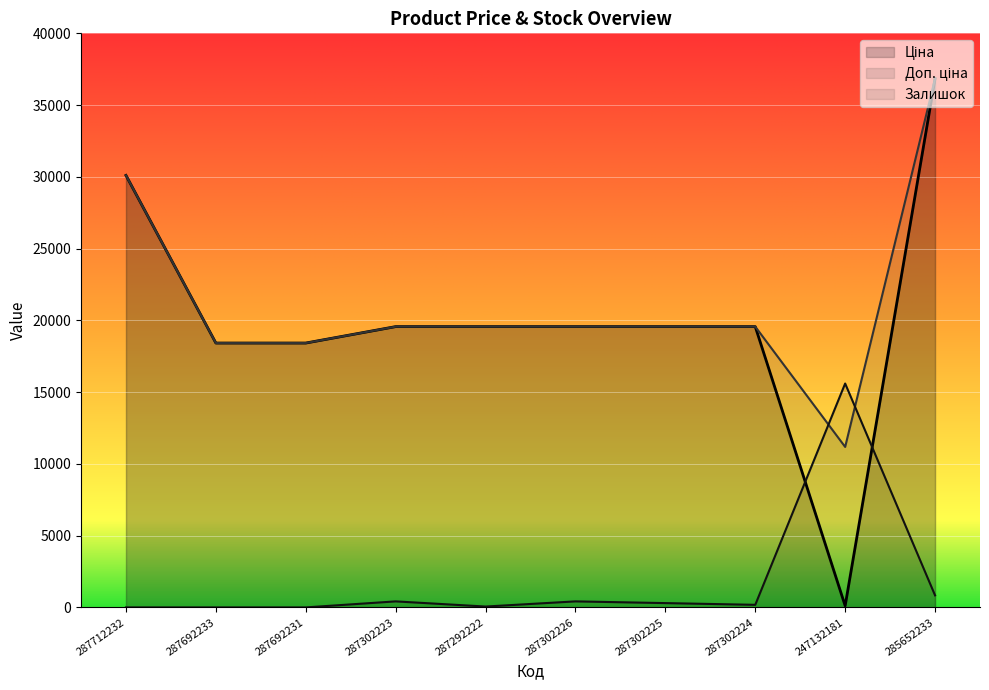

In Ціна, how many points are lower than both neighbors (excluding endpoints)?

1